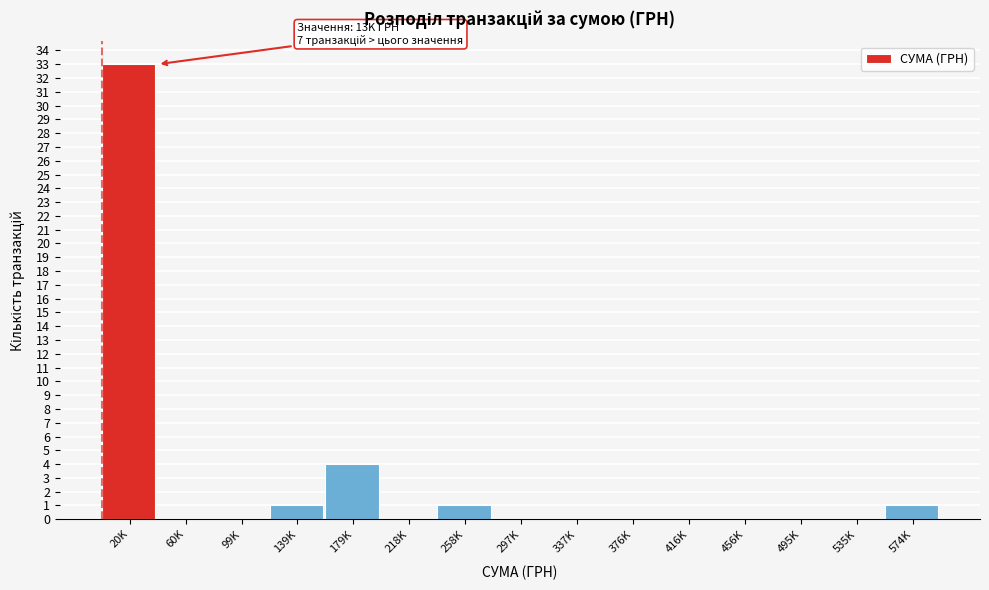

Reading right to left, what are all the values shown in this chart?

574K=1	535K=0	495K=0	456K=0	416K=0	376K=0	337K=0	297K=0	258K=1	218K=0	179K=4	139K=1	99K=0	60K=0	20K=33